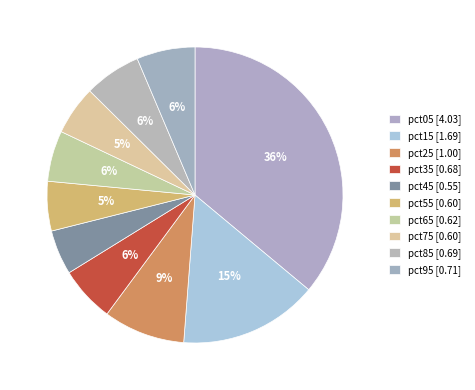

To the nearest percent, what percentage of the pie is pct35?

6%